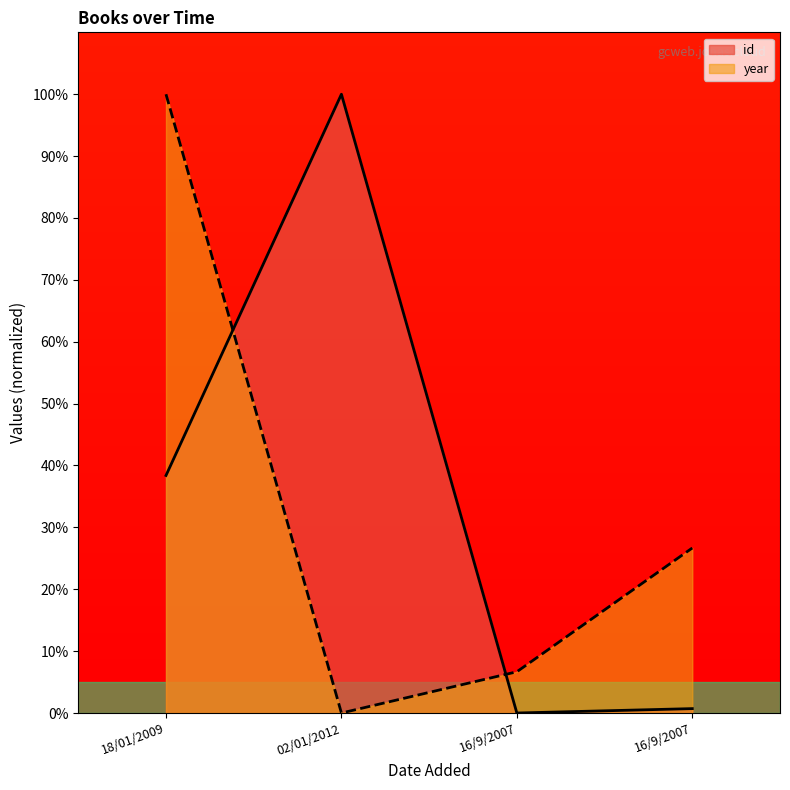

List the labels in order of id value, smallest first.

16/9/2007, 16/9/2007, 18/01/2009, 02/01/2012